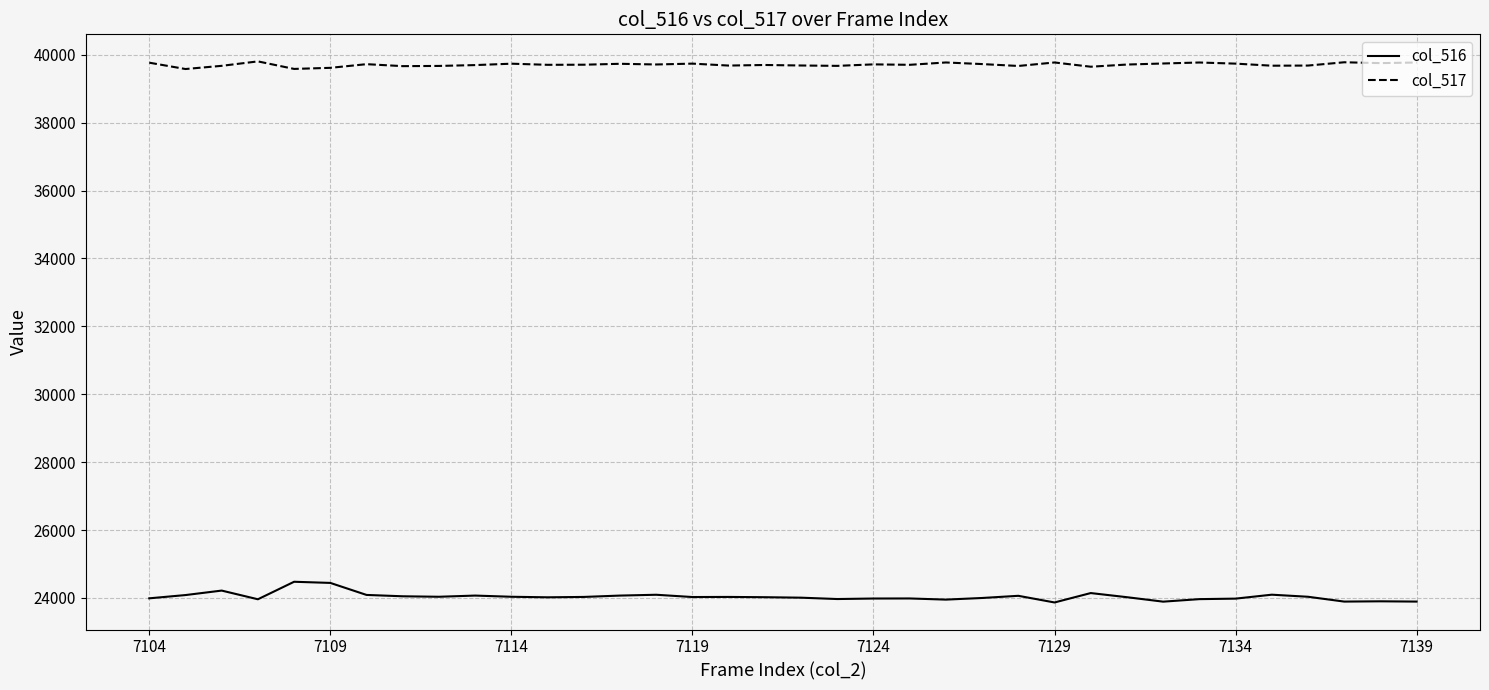

List the series in order of their overall mean, highest first.

col_517, col_516